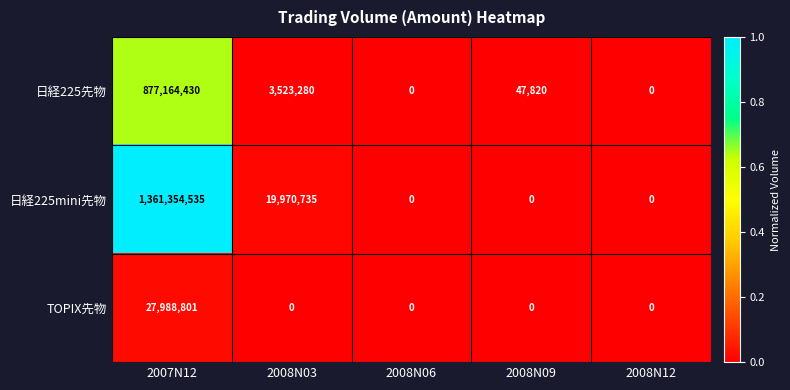

The 日経225mini先物 series shows 31639291 at 2008N03. True or false?

False